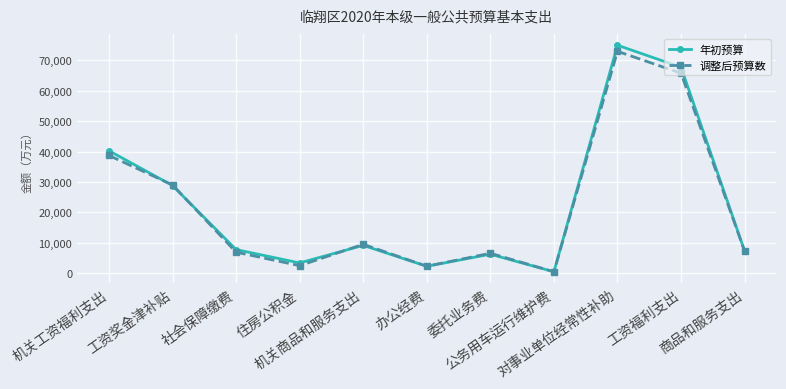

Which series has the largest range (max minus min)?

年初预算